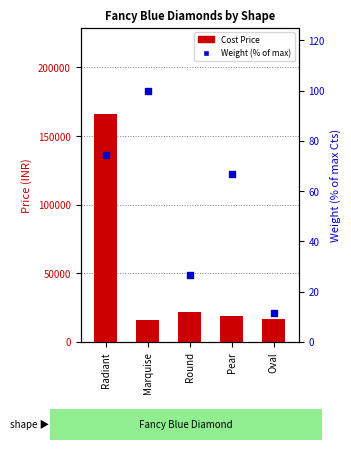

Is the value of Weight (% of max) at Radiant greater than the value of Cost_Price at Oval?

No